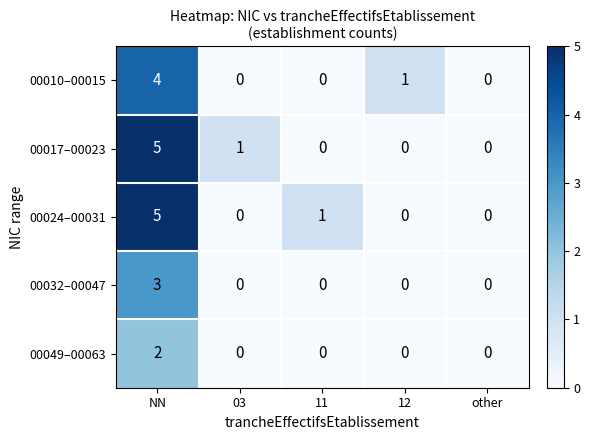

Reading left to right, what are all the values shown in this chart?

00010–00015: 4	0	0	1	0
00017–00023: 5	1	0	0	0
00024–00031: 5	0	1	0	0
00032–00047: 3	0	0	0	0
00049–00063: 2	0	0	0	0